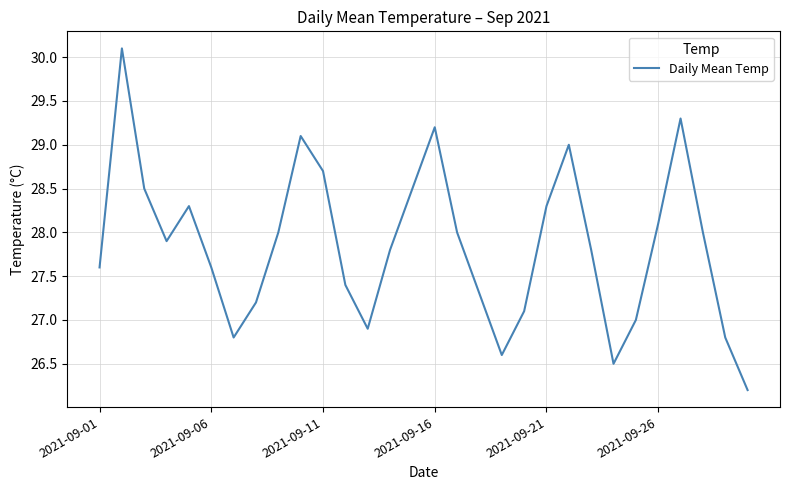

Does the chart display data point markers on the line(s)?

No